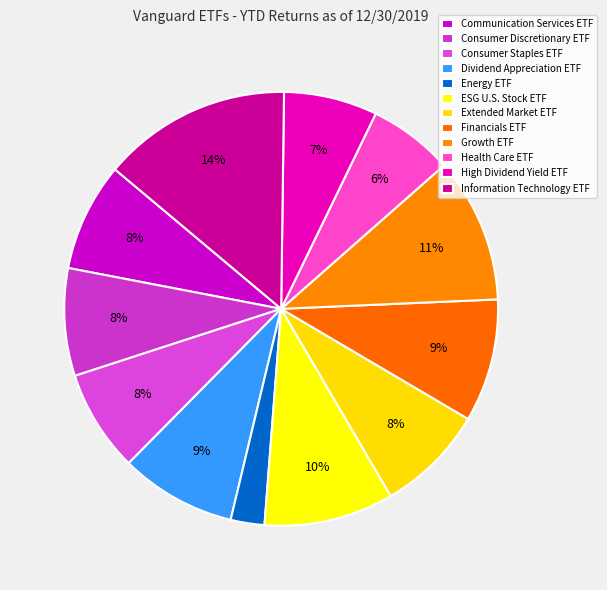

Count the number of slices in the pie.

12